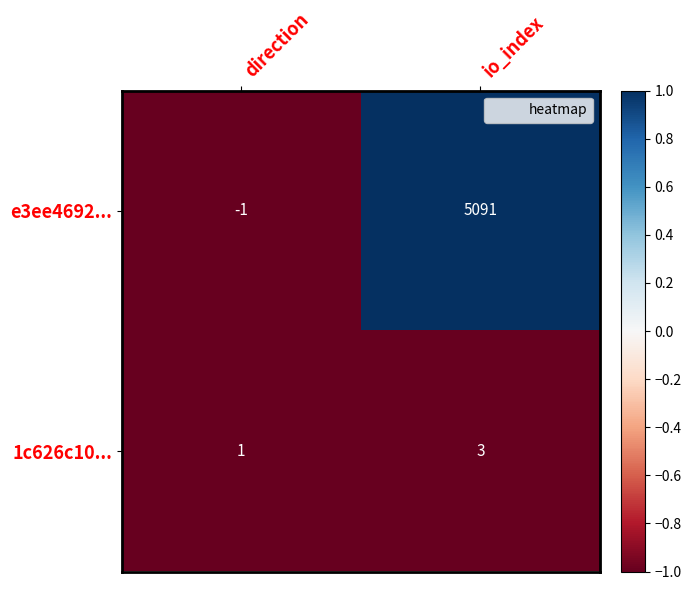

Reading right to left, transcribe all the data shown in this chart.

e3ee4692...: io_index=5091	direction=-1
1c626c10...: io_index=3	direction=1